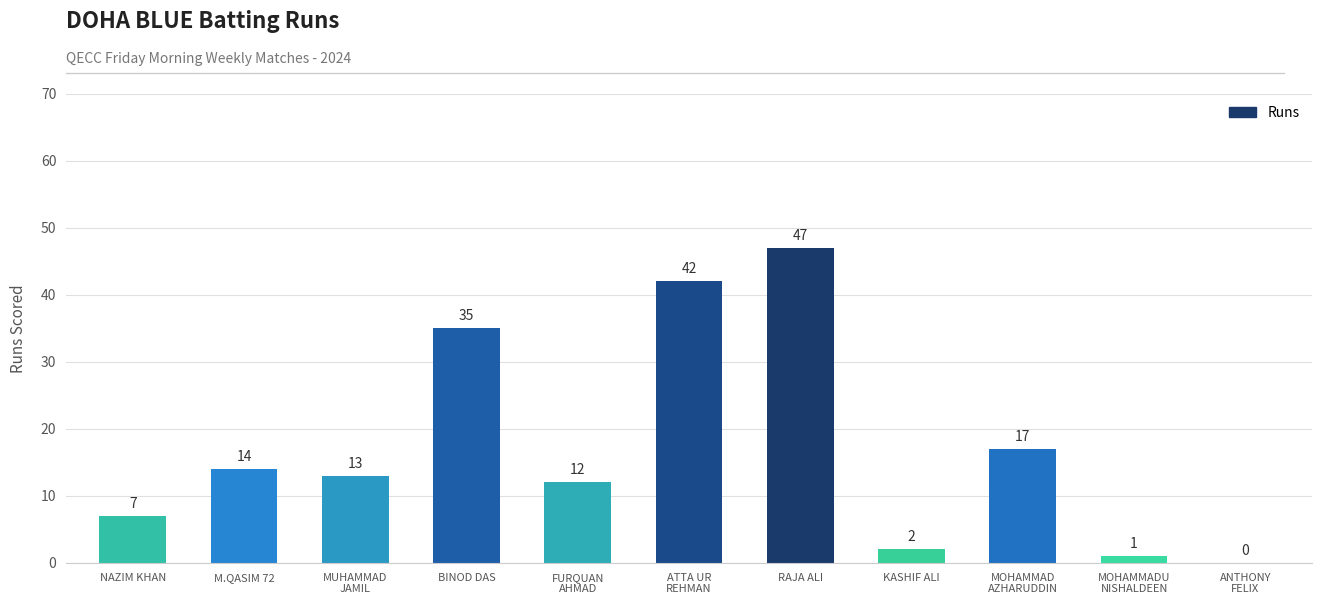

How many values are above zero?

10